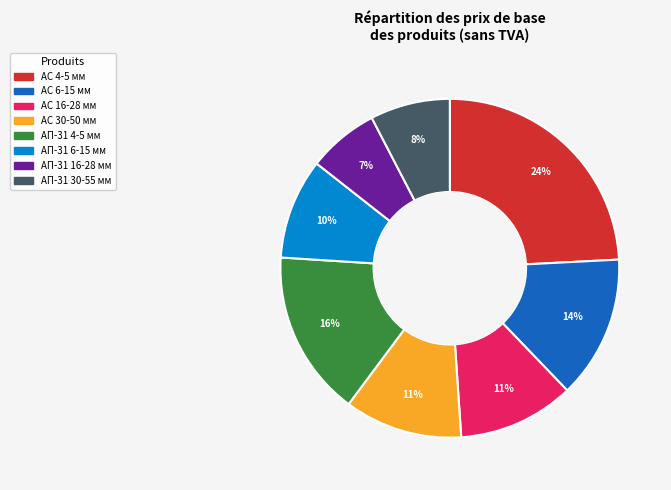

To the nearest percent, what percentage of the pie is АС 6-15 мм?

14%